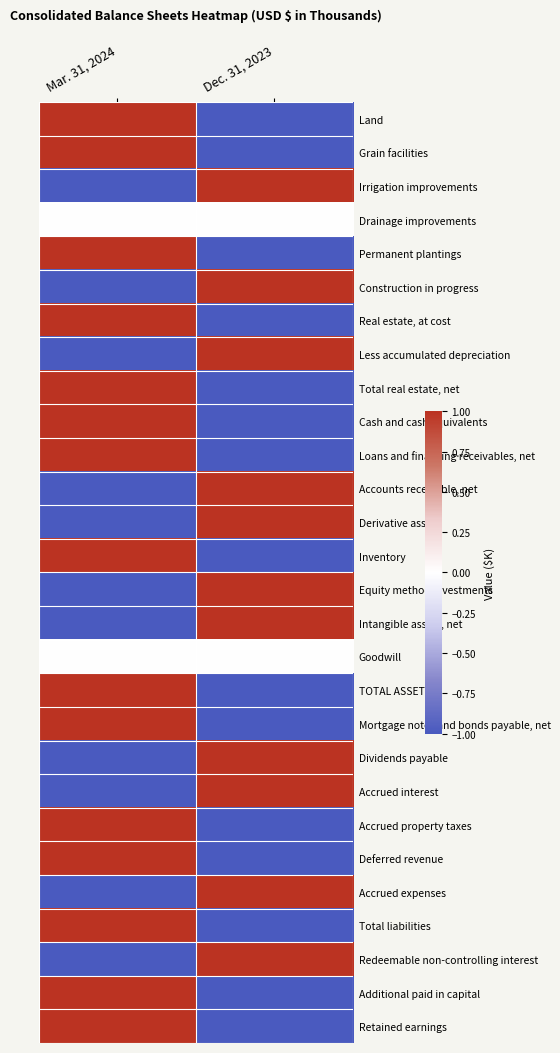

At which category is the sum across all series the highest?

Mar. 31, 2024